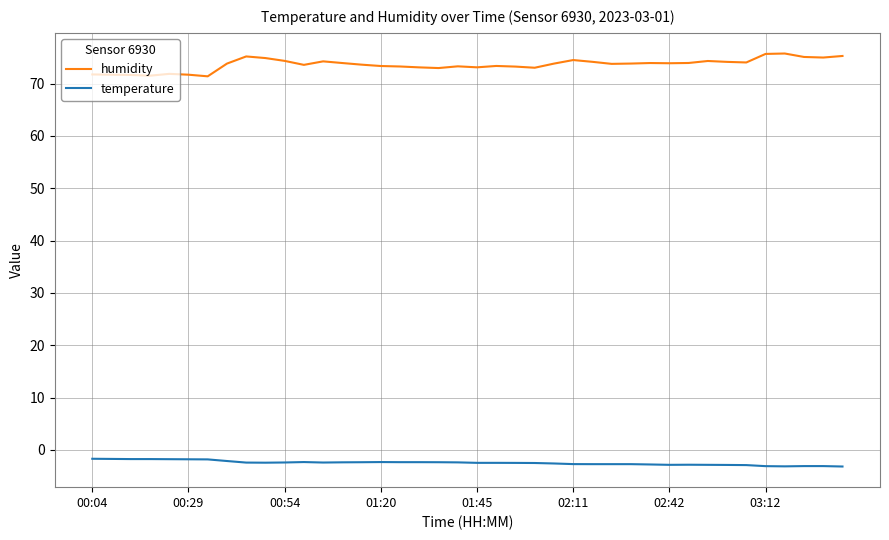

True or false: humidity and temperature cross at least once.

False